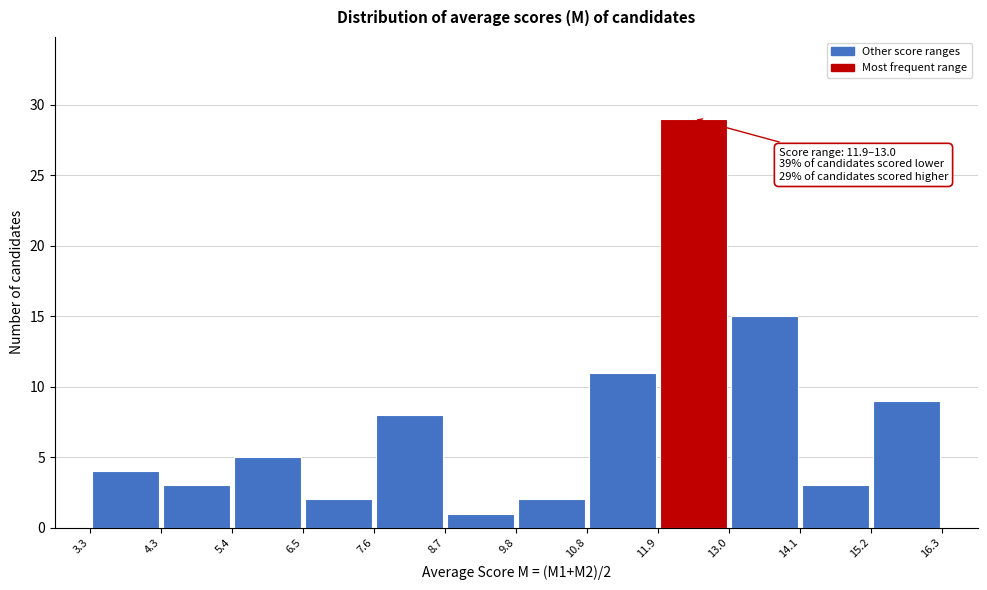

Which range on the x-axis has the tallest bar?

11.9 to 13.0